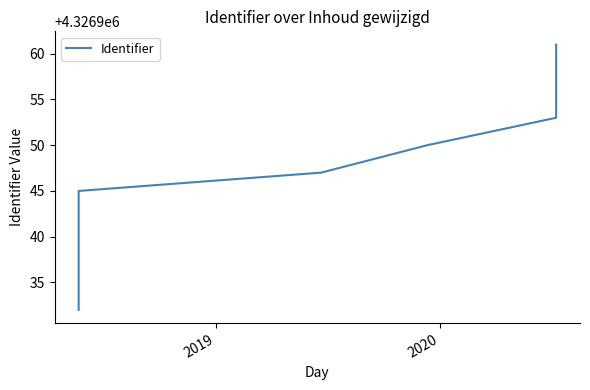

How many distinct data groups are displayed?

1